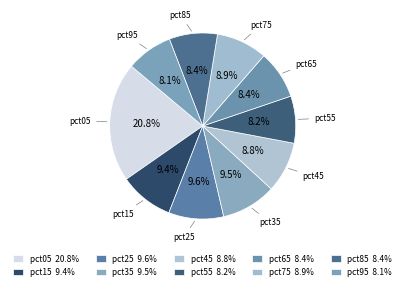

What percentage is NOT represented by pct05?

79.2%